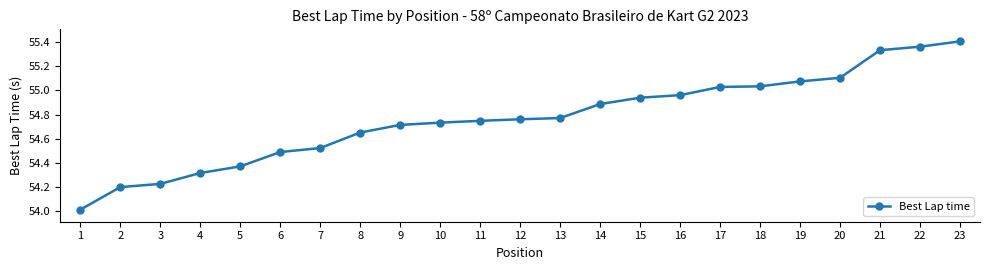

The chart shows a value of 55.4 at 23. True or false?

True